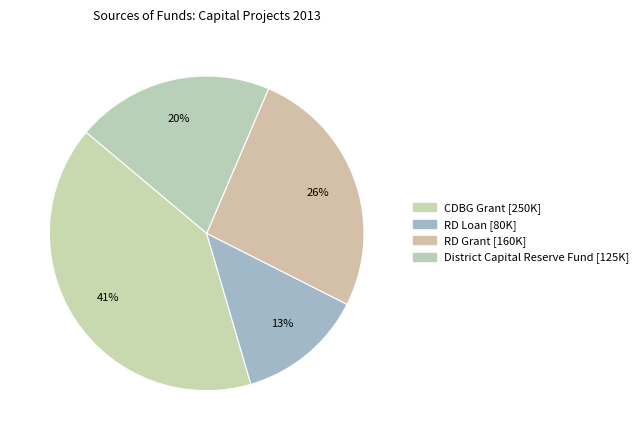

How many segments does this pie chart have?

4